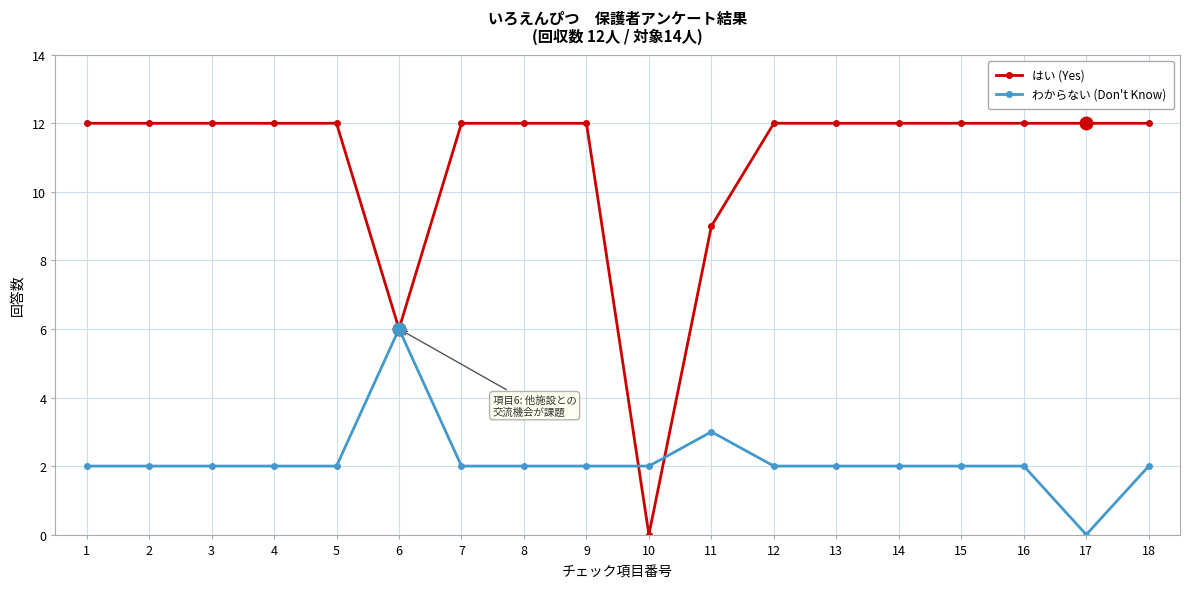

What is the highest value of the はい (Yes) series?

12